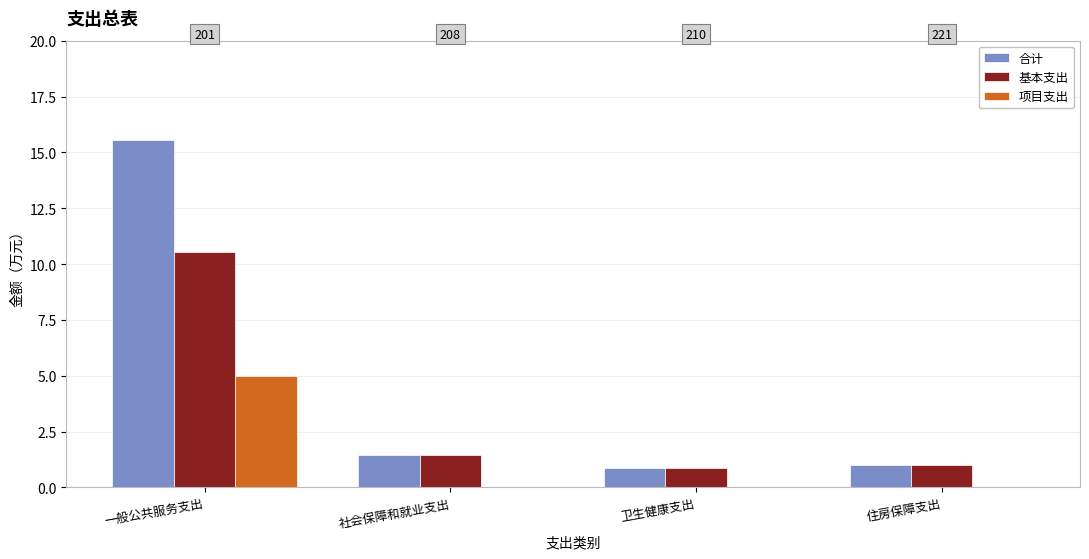

Read the 合计 value at 卫生健康支出.

0.9